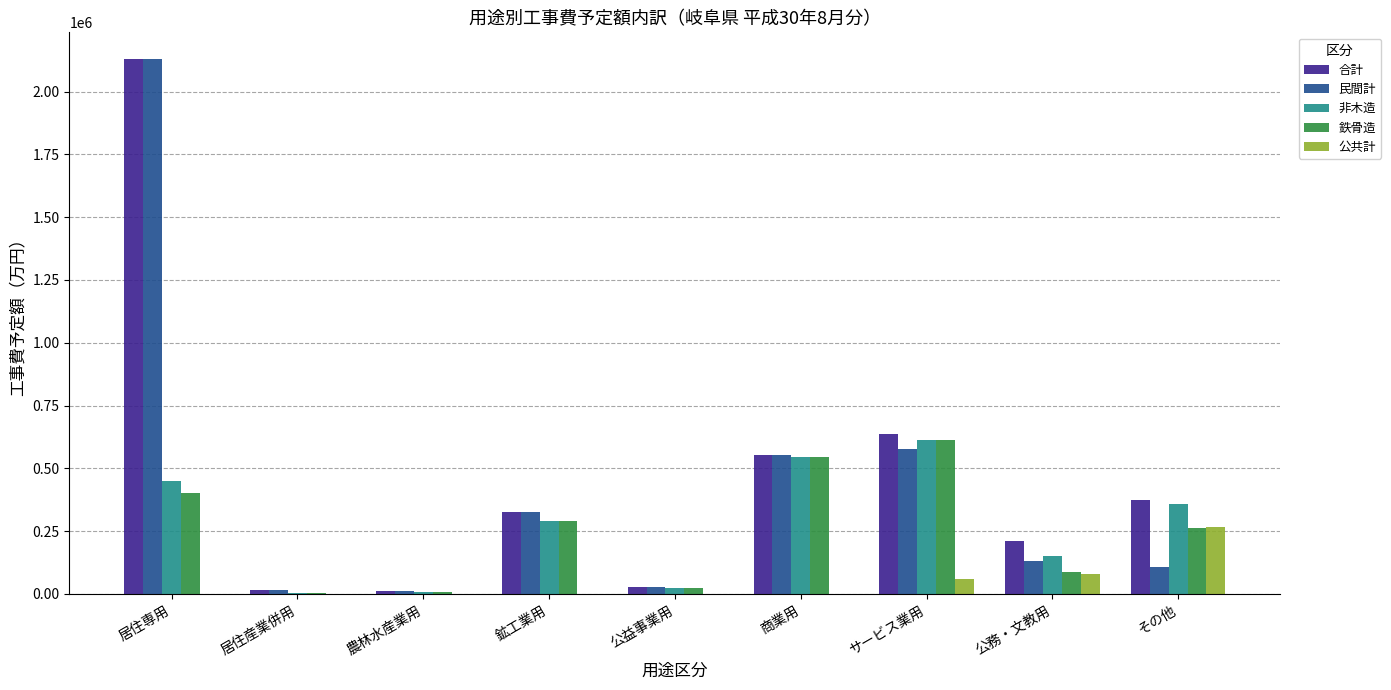

What is the maximum value for 民間計?

2129107